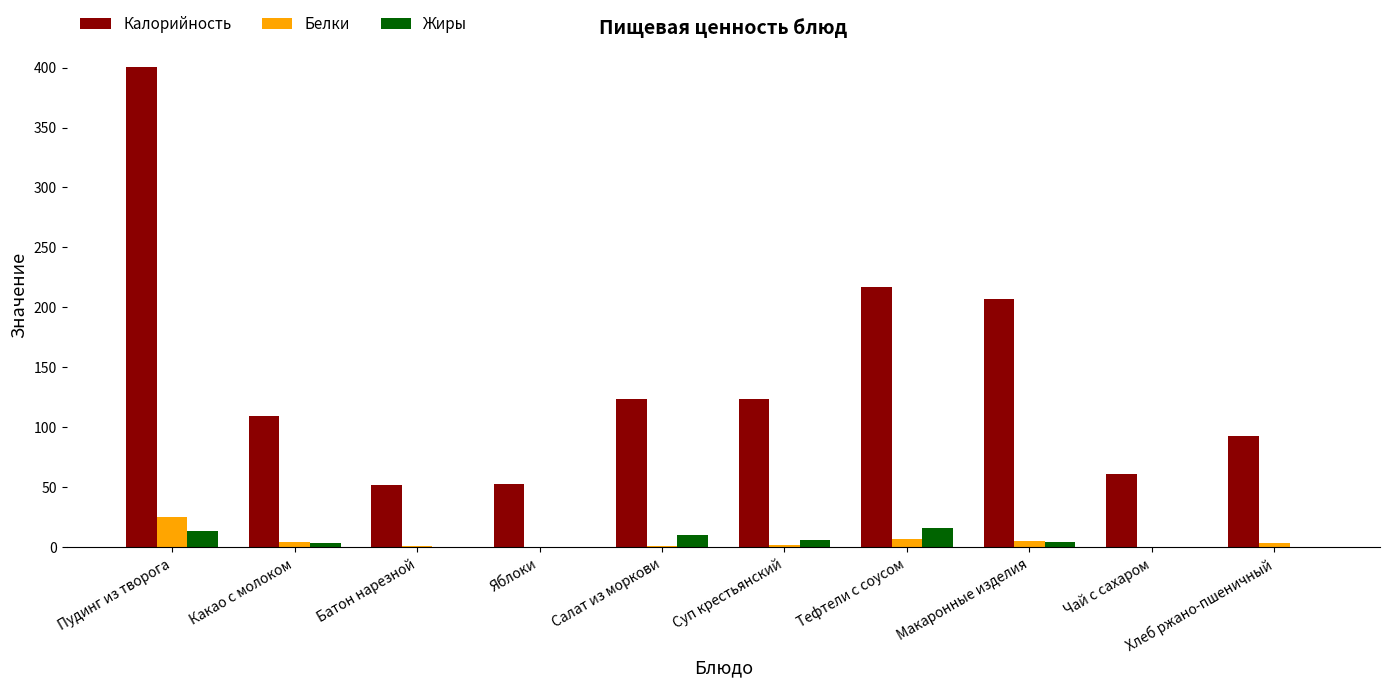

At which category is the sum across all series the highest?

Пудинг из творога